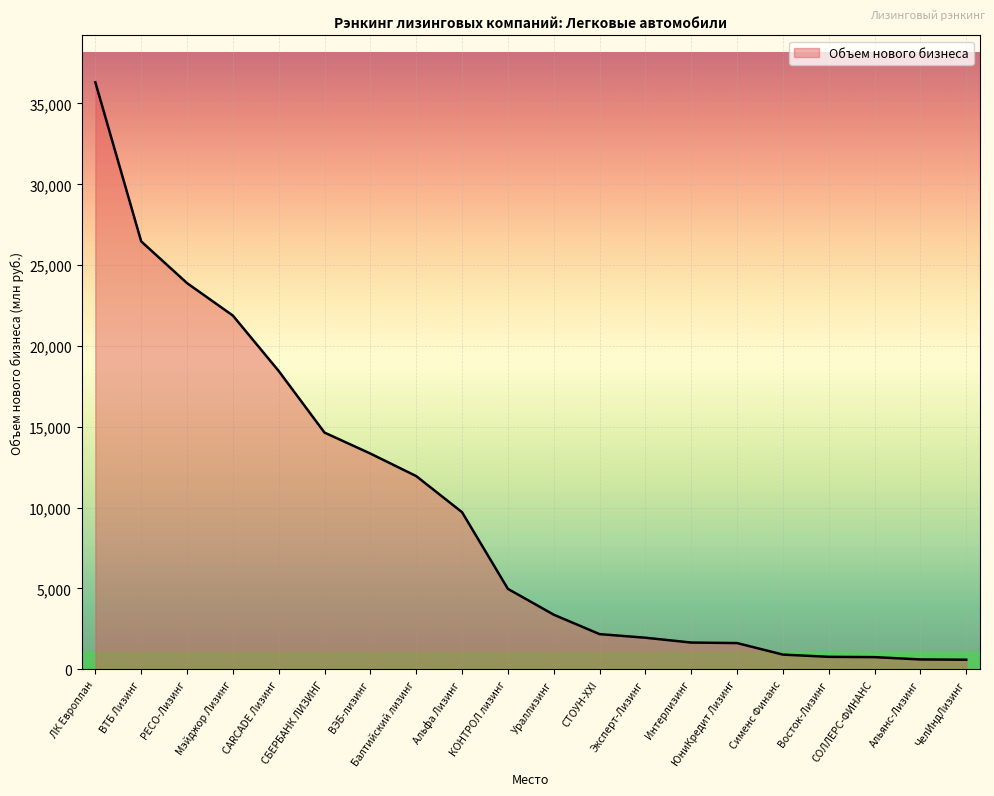

What is the maximum value shown in the chart?

36310.0